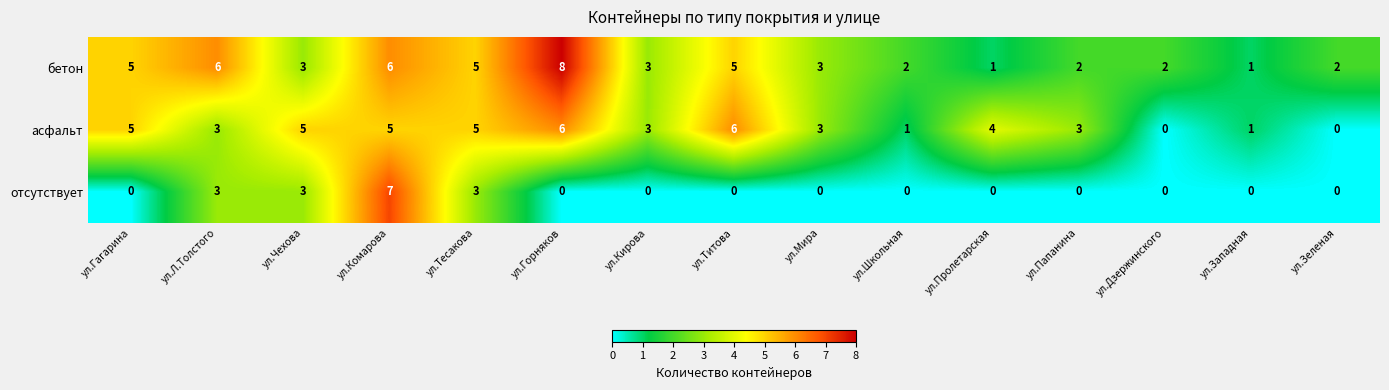

What is the difference between the highest and lowest values at ул.Комарова?

2